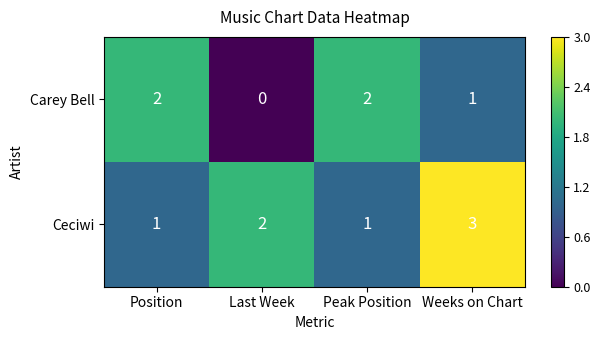

At which category is the sum across all series the highest?

Weeks on Chart